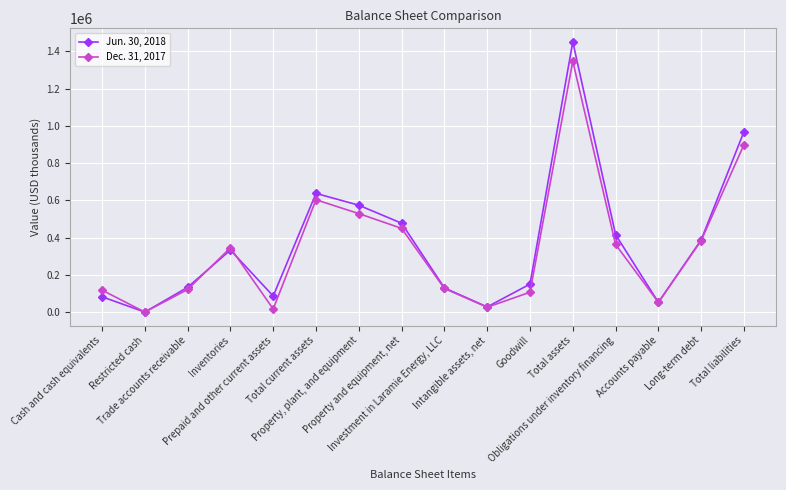

At which category is the sum across all series the highest?

Total assets